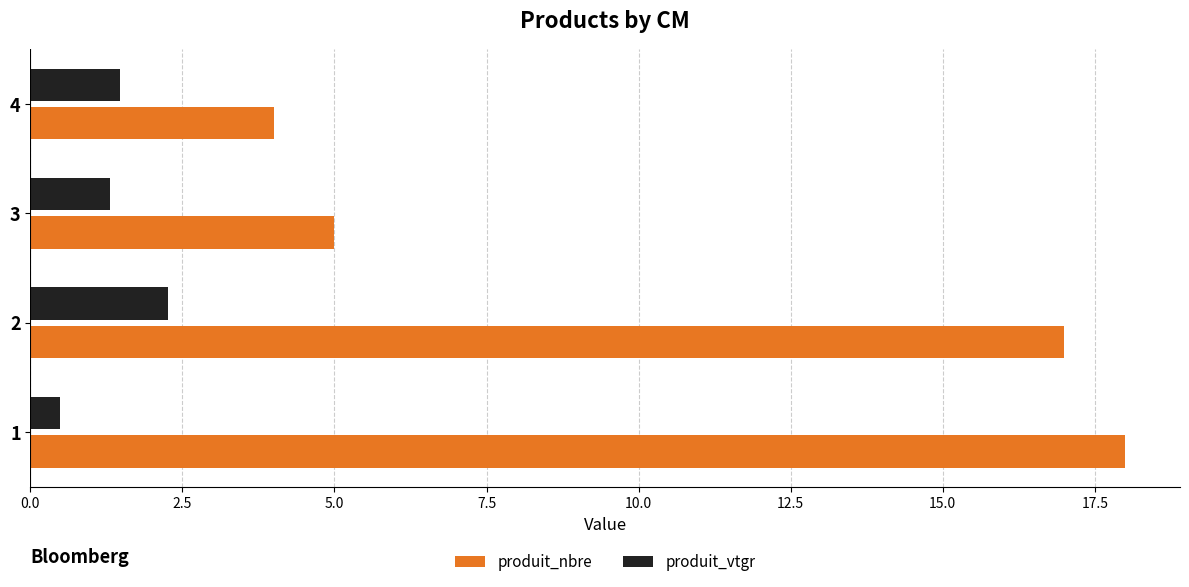

Read the produit_nbre value at 2.

17.0